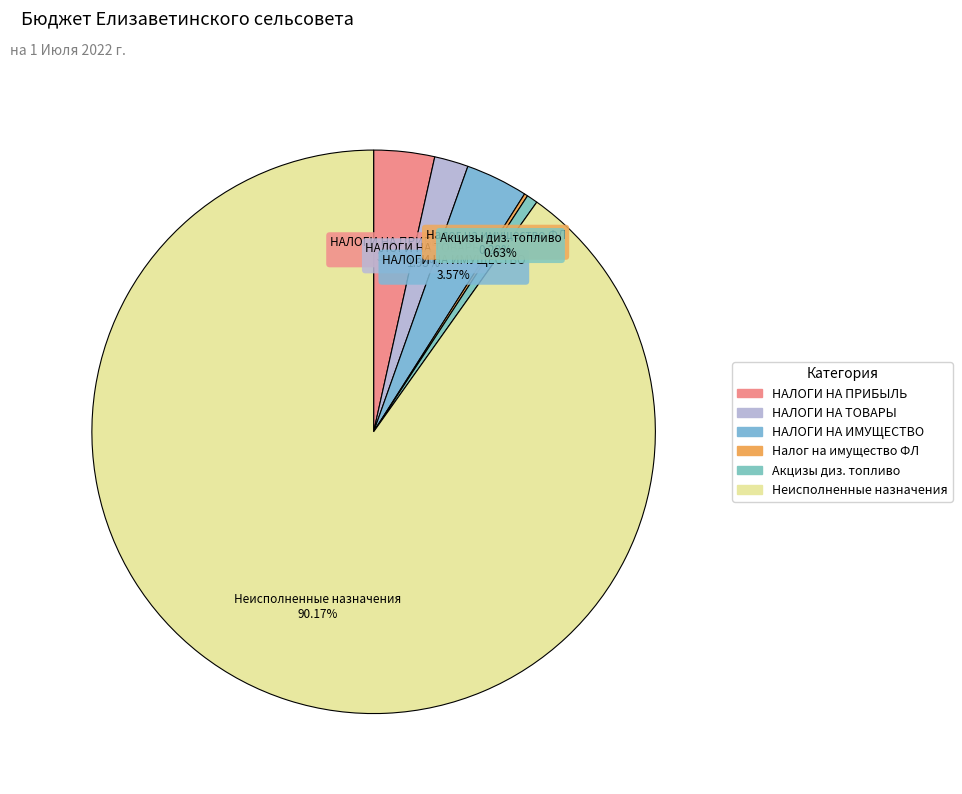

How many slices are in this pie chart?

6